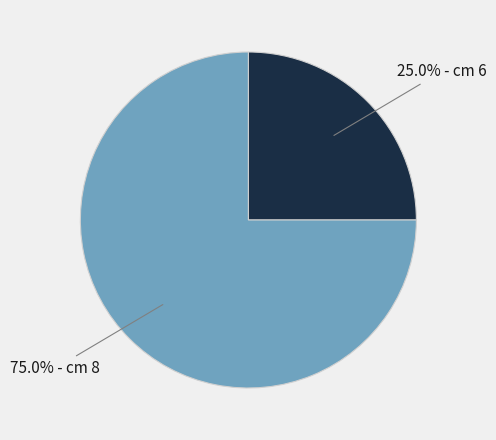

Does any single category account for the majority?

Yes